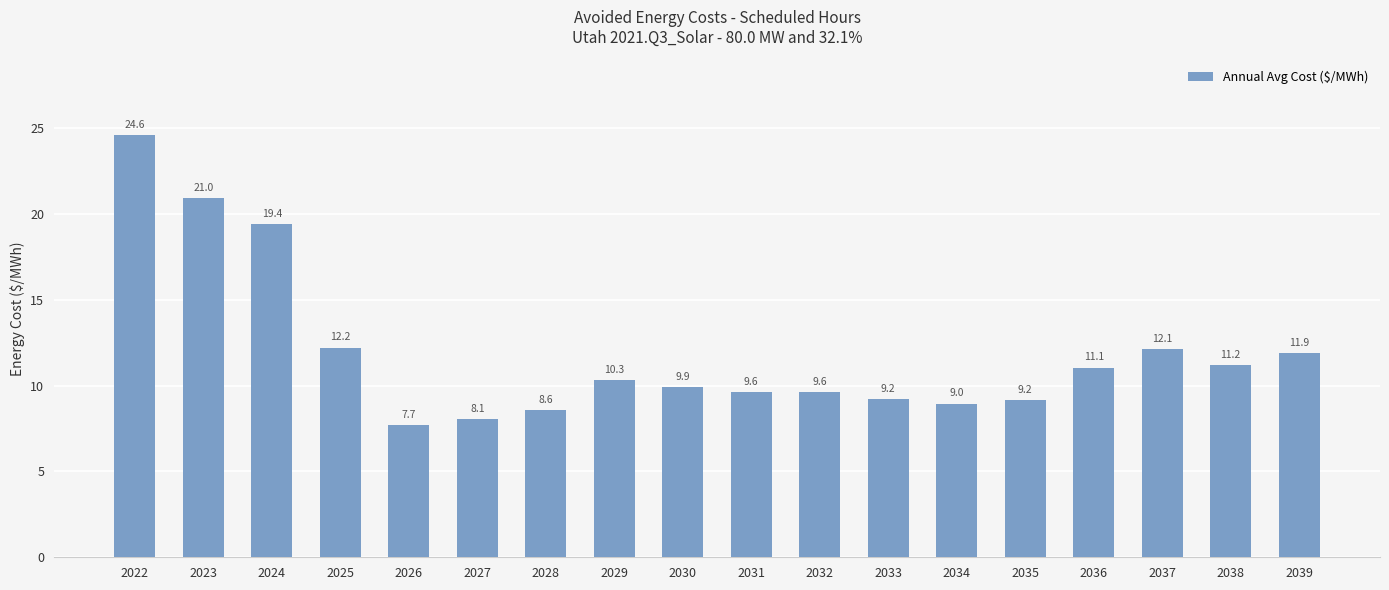

At which label is the value closest to 16?

2024